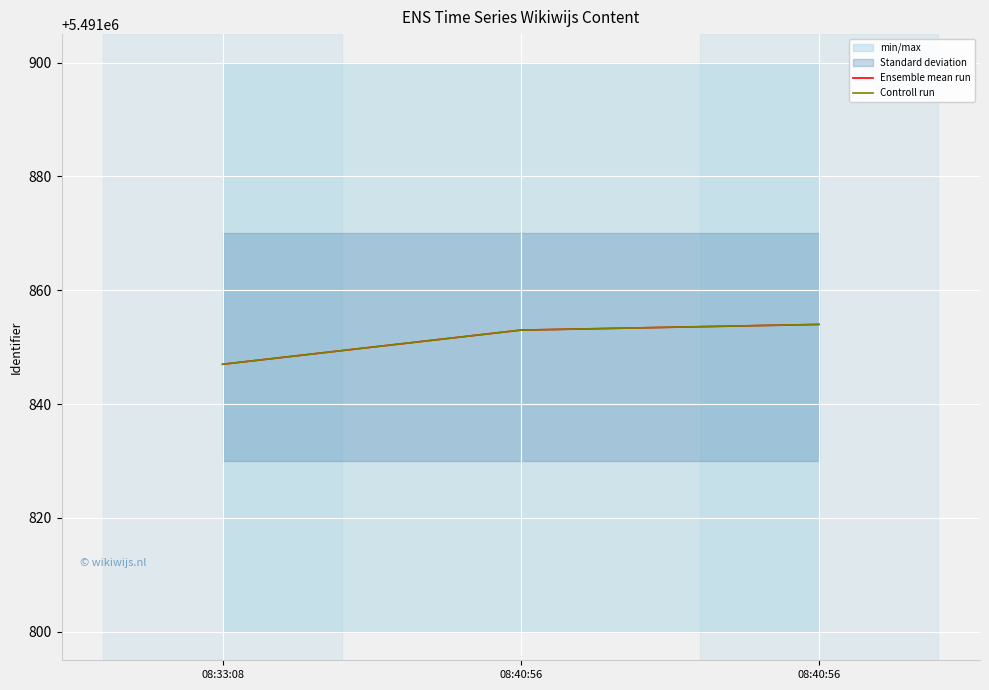

What is the value of the Ensemble mean run point at the 2nd from the left?

5491853